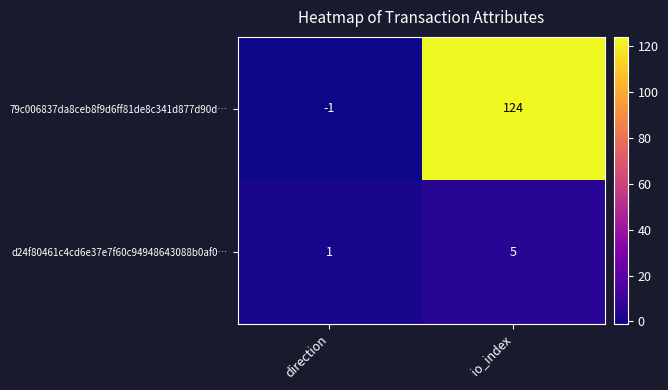

Which category has the lowest value in the 79c006837da8ceb8f9d6ff81de8c341d877d90d… series?

direction